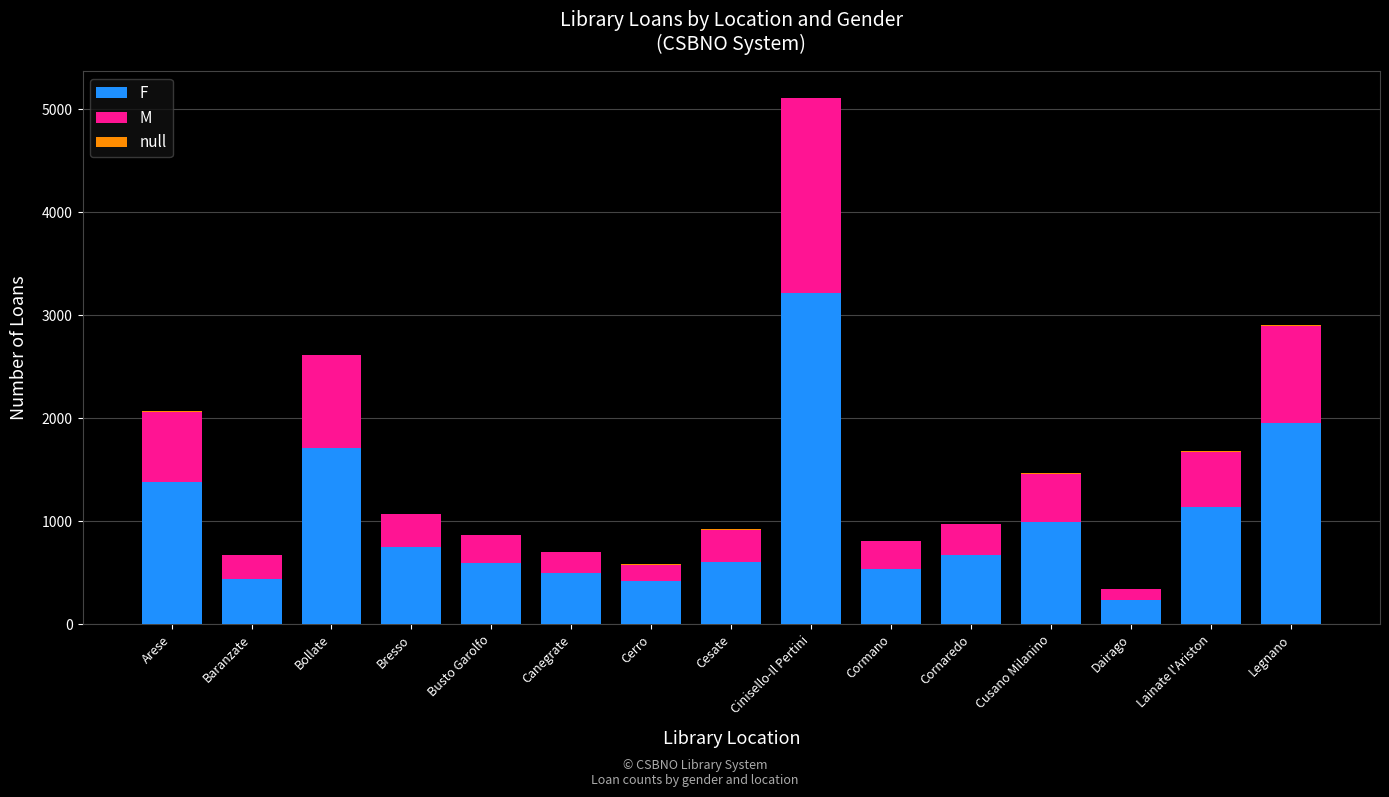

What is the highest value of the F series?

3216